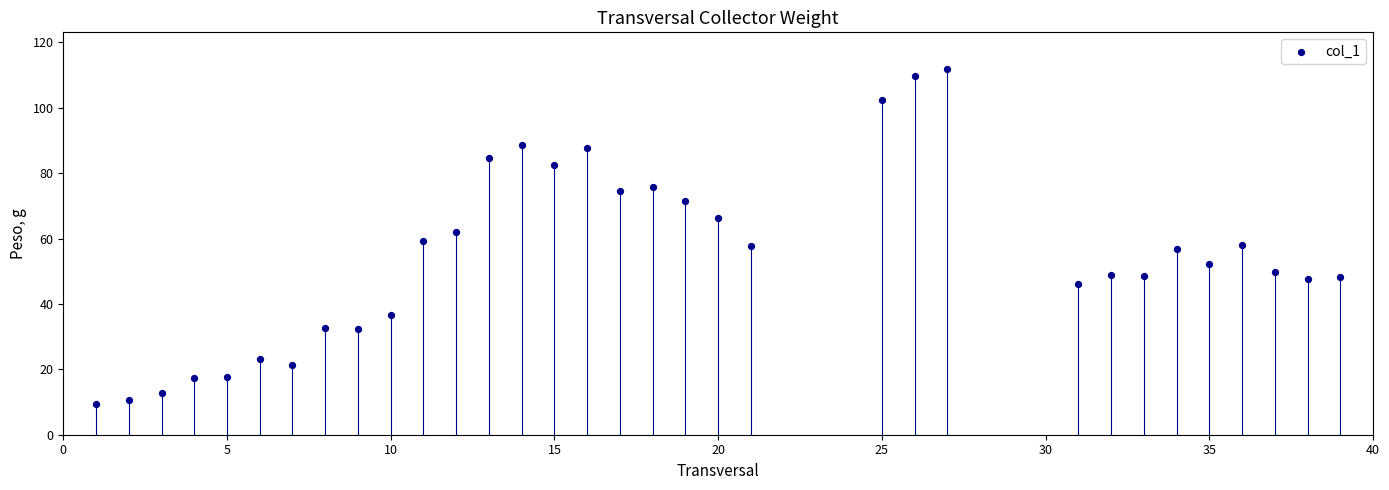

Count the number of points in this scatter plot.

33